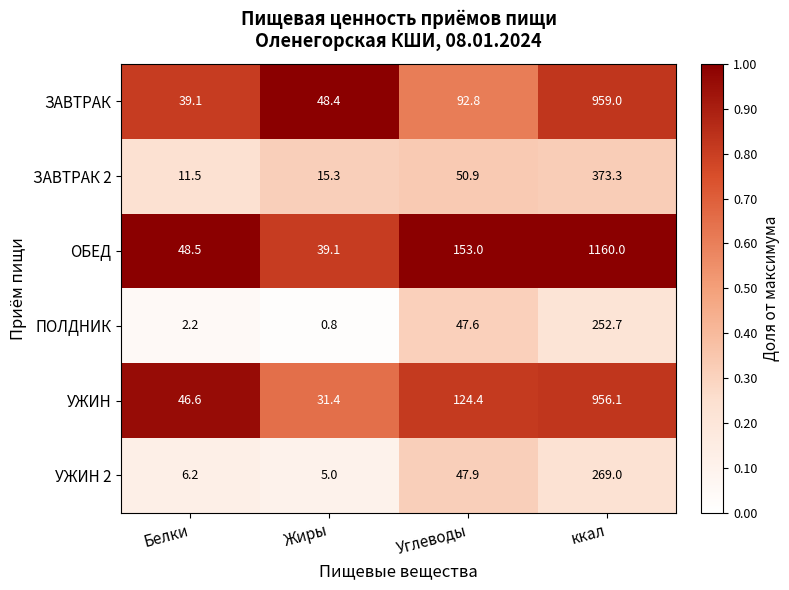

Rank the series by their maximum value, from highest to lowest.

ОБЕД, ЗАВТРАК, УЖИН, ЗАВТРАК 2, УЖИН 2, ПОЛДНИК